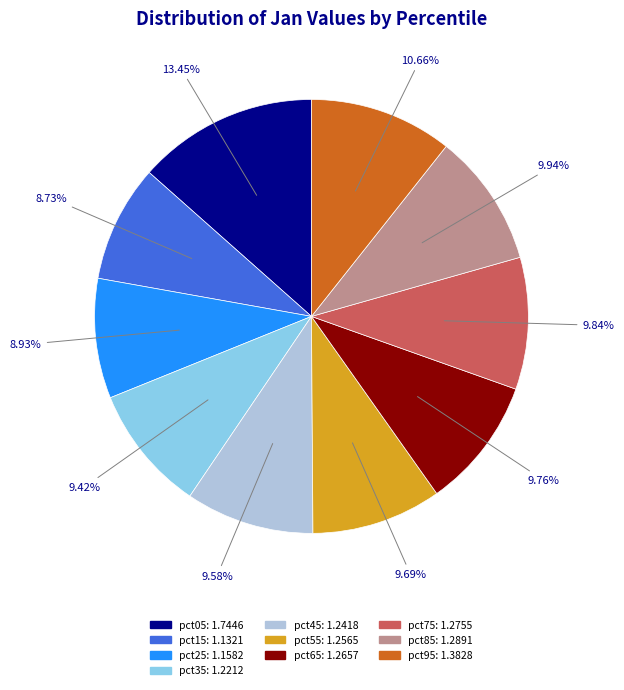

What percentage is NOT represented by pct25?

91.1%